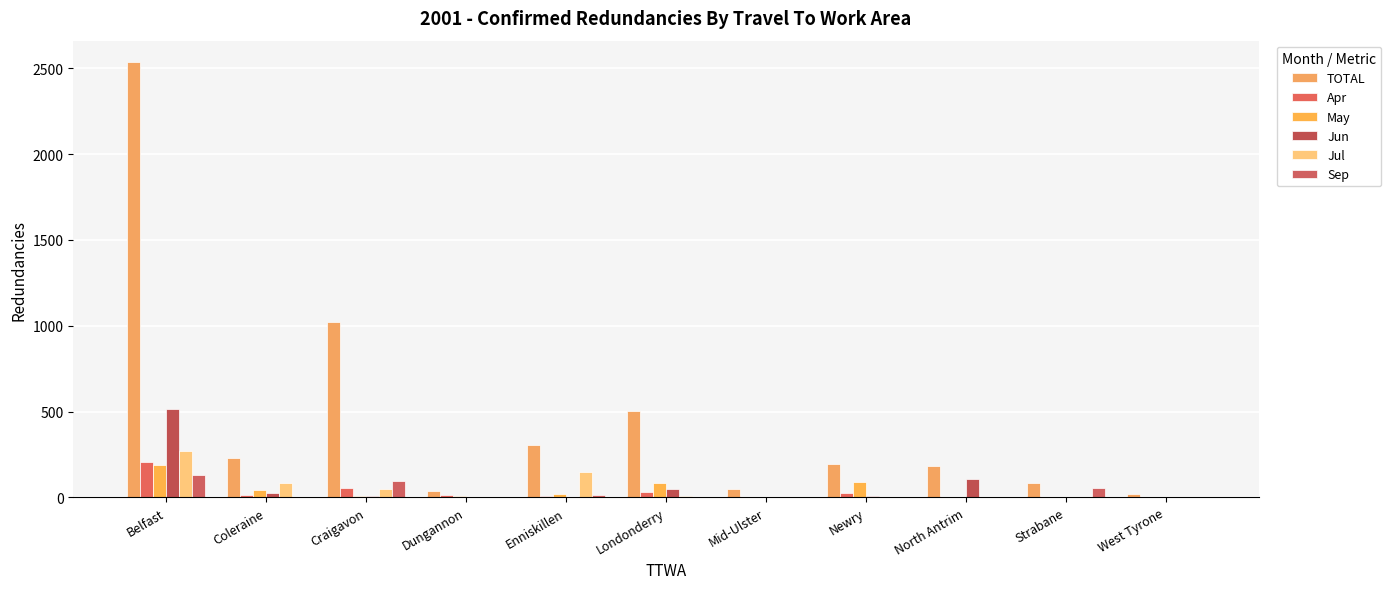

Reading left to right, extract all data points from this chart.

TOTAL: Belfast=2534	Coleraine=232	Craigavon=1022	Dungannon=35	Enniskillen=303	Londonderry=502	Mid-Ulster=48	Newry=196	North Antrim=184	Strabane=85	West Tyrone=22
Apr: Belfast=206	Coleraine=13	Craigavon=53	Dungannon=12	Enniskillen=6	Londonderry=30	Mid-Ulster=0	Newry=26	North Antrim=0	Strabane=0	West Tyrone=3
May: Belfast=186	Coleraine=45	Craigavon=8	Dungannon=5	Enniskillen=19	Londonderry=82	Mid-Ulster=0	Newry=91	North Antrim=0	Strabane=0	West Tyrone=4
Jun: Belfast=517	Coleraine=26	Craigavon=10	Dungannon=1	Enniskillen=3	Londonderry=51	Mid-Ulster=0	Newry=7	North Antrim=105	Strabane=0	West Tyrone=1
Jul: Belfast=272	Coleraine=86	Craigavon=46	Dungannon=2	Enniskillen=145	Londonderry=6	Mid-Ulster=0	Newry=0	North Antrim=3	Strabane=0	West Tyrone=0
Sep: Belfast=133	Coleraine=0	Craigavon=97	Dungannon=1	Enniskillen=11	Londonderry=1	Mid-Ulster=0	Newry=1	North Antrim=1	Strabane=54	West Tyrone=0